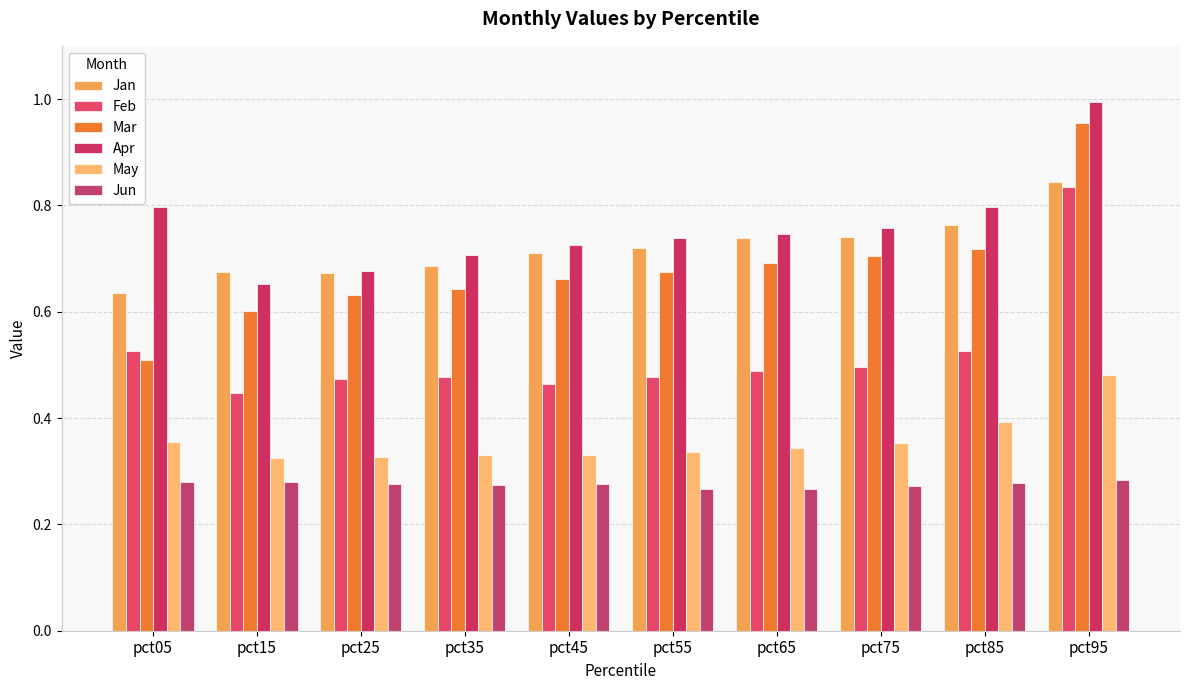

What is the sum of all May values?

3.6